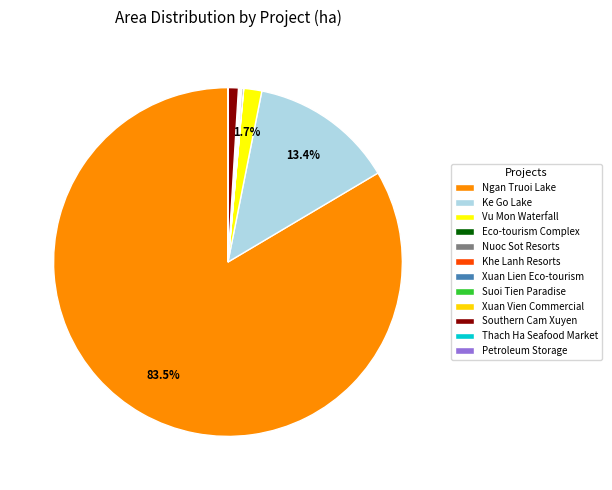

What is the ratio of the value at Thach Ha Seafood Market to the value at Petroleum Storage?

1.4